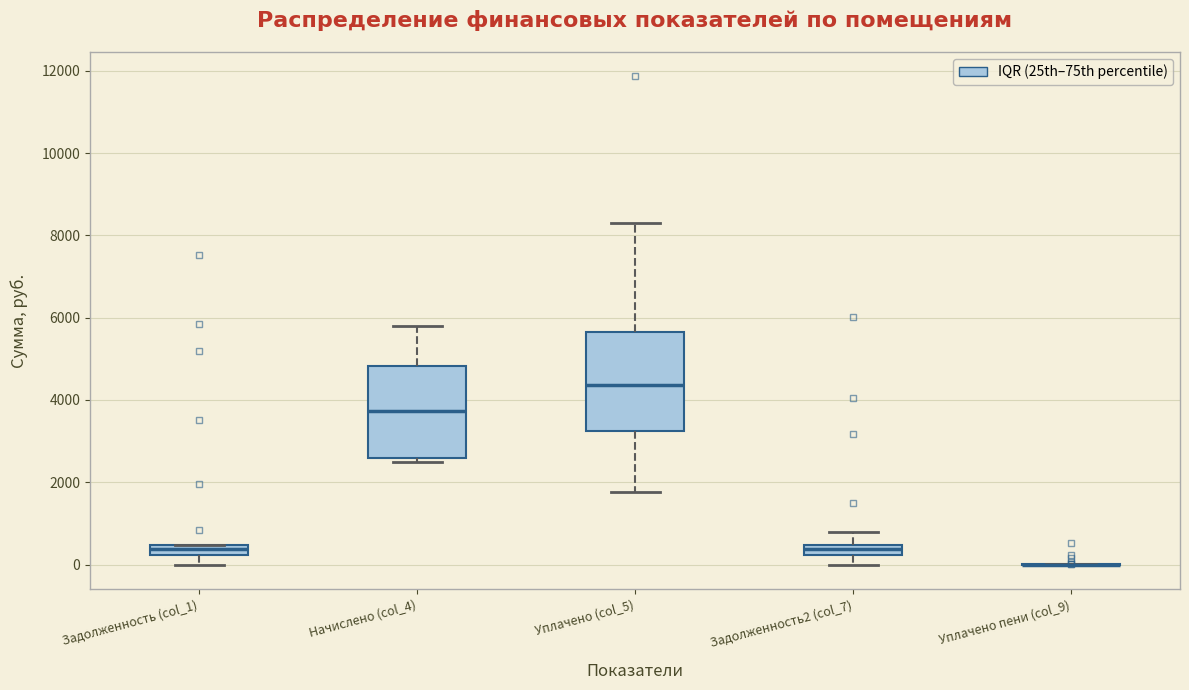

Where is the lower edge of the box for Задолженность2 (col_7) on the y-axis? The values are not printed on the chart, so give them approximately, as read against the axis.

200